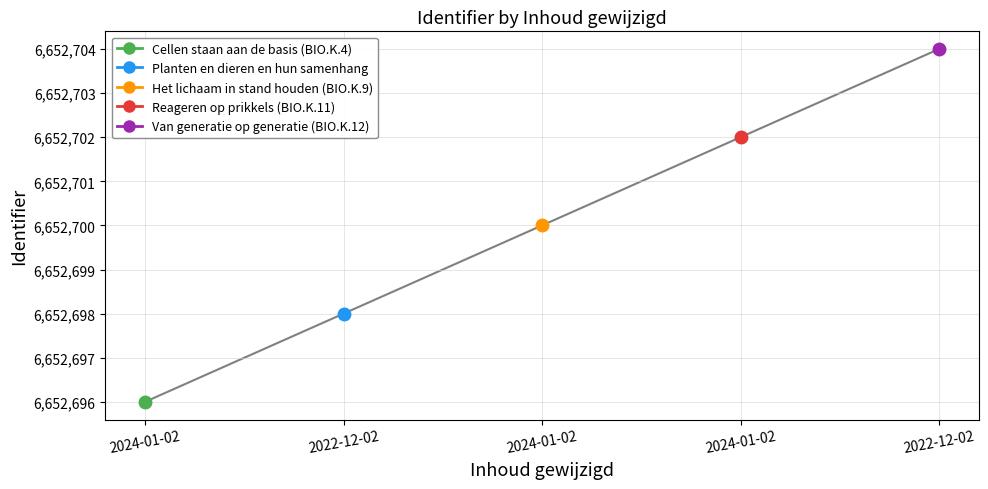

What is the minimum value shown in the chart?

6652696